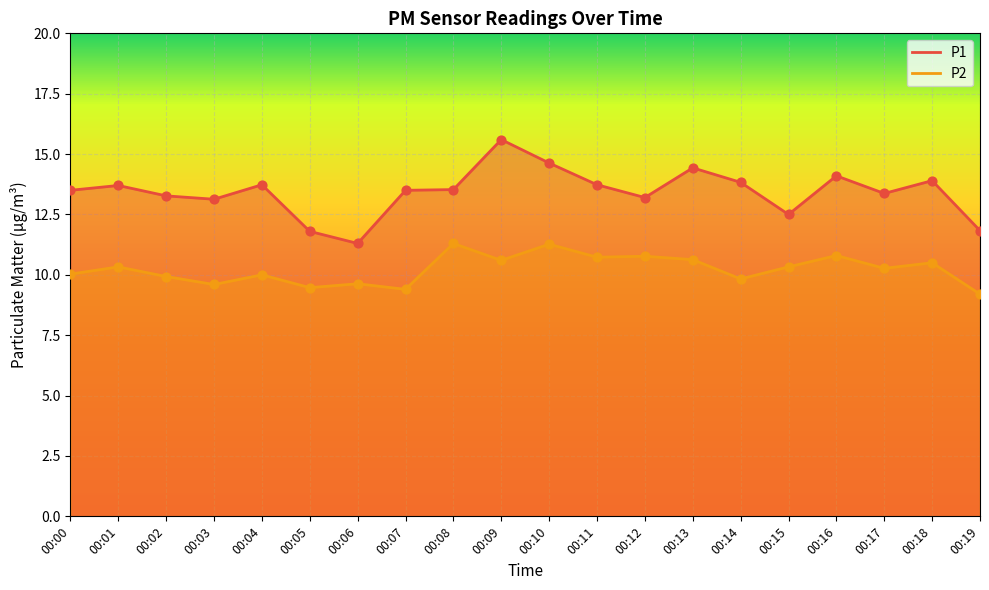

At how many categories does at least one series exceed 12?

17